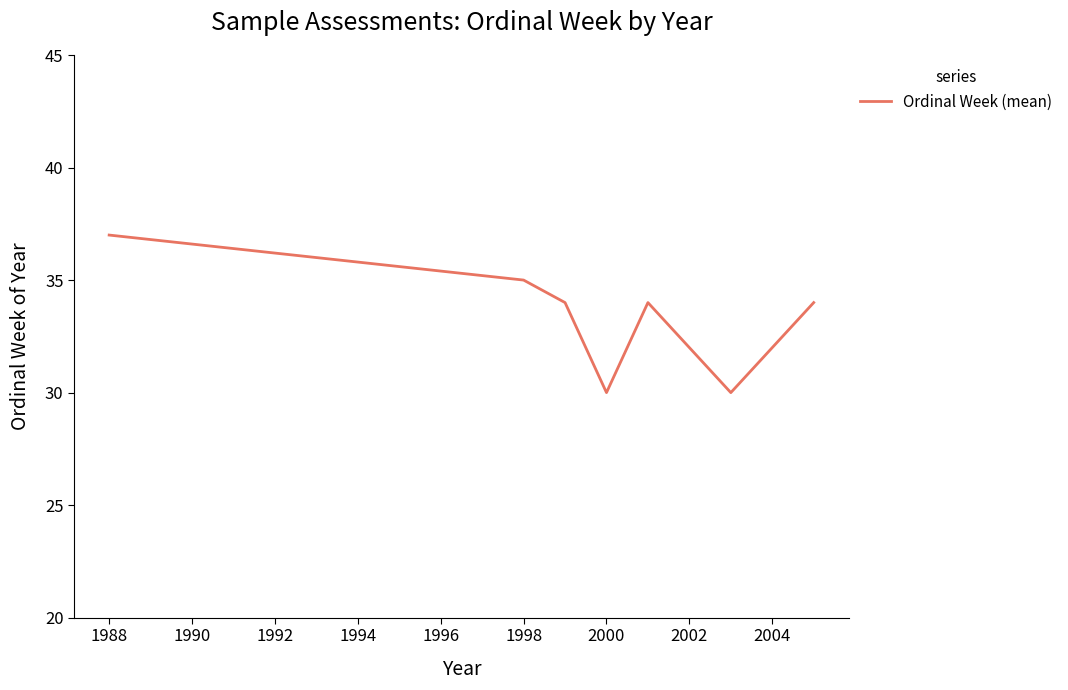

True or false: the data has more than 1 interior local peaks.

False